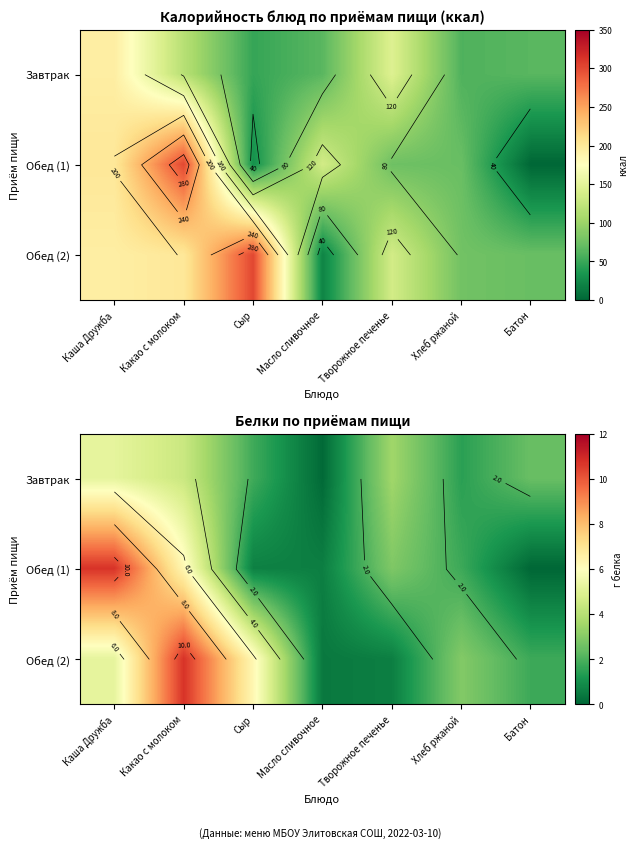

Is the value of Завтрак at Батон greater than the value of Обед (2) at Какао с молоком?

No